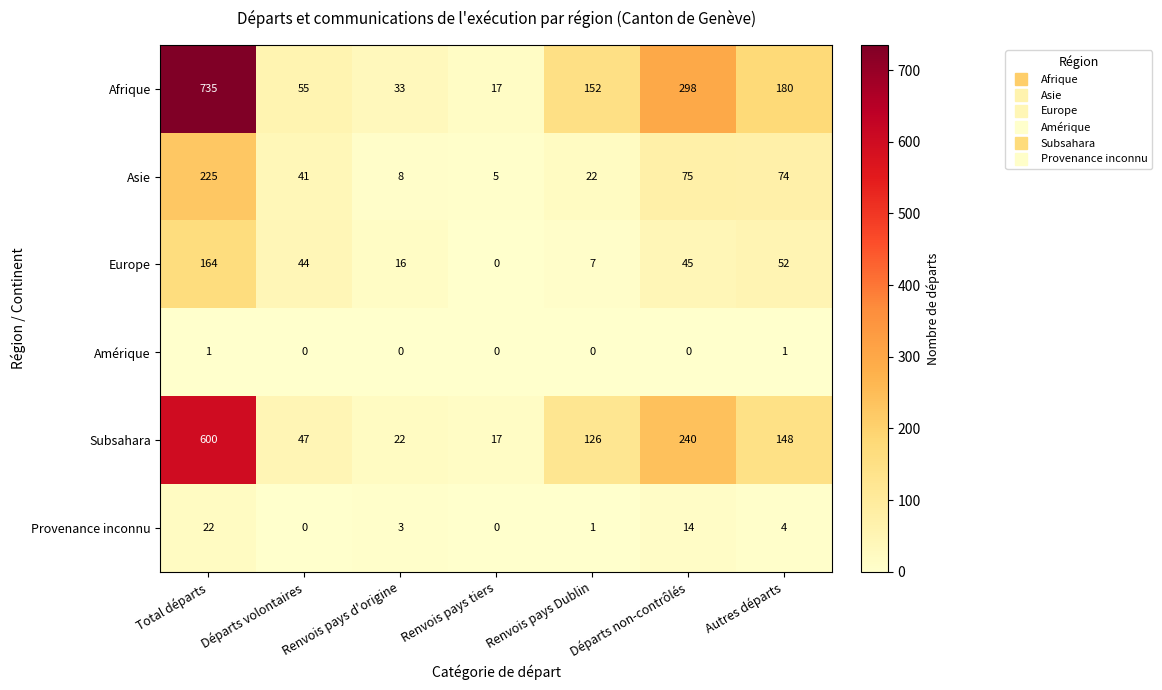

What is the difference between the maximum and second lowest values in the Afrique series?

702